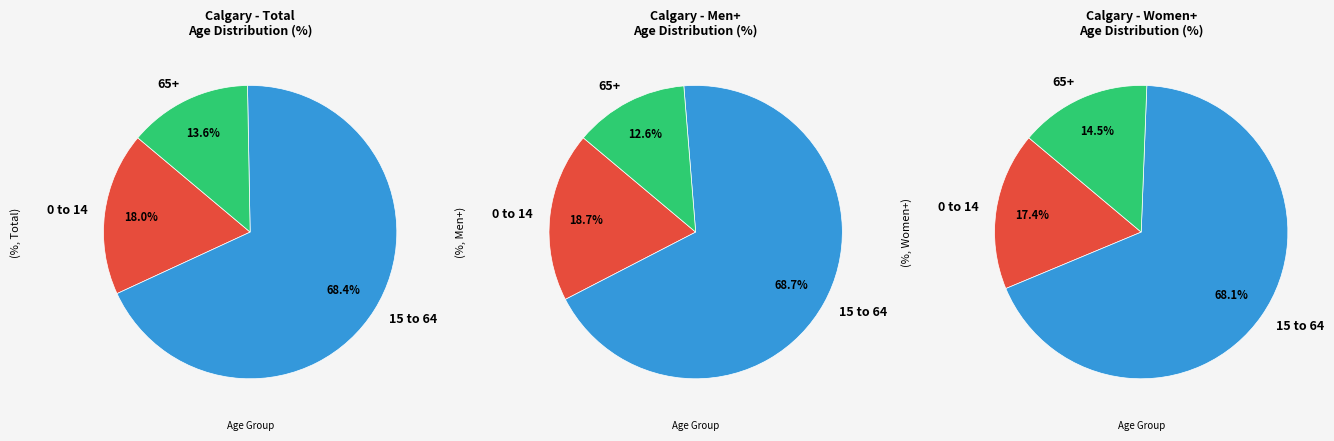

Is it true that 0 to 14 years is 6% of the pie?

False